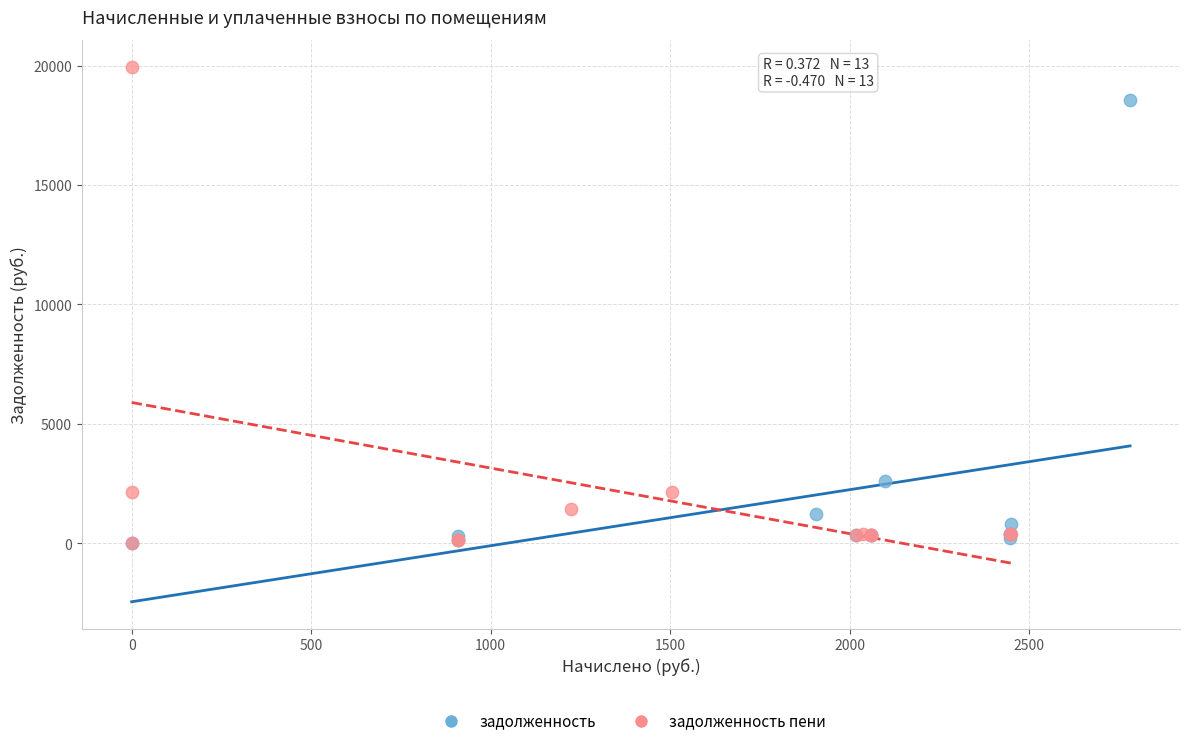

What are all the series names shown in the legend?

задолженность, задолженность пени